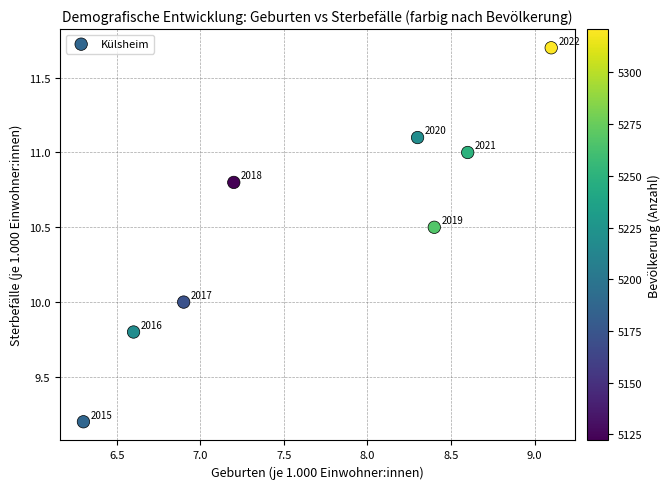

What is the average Y value?

10.5